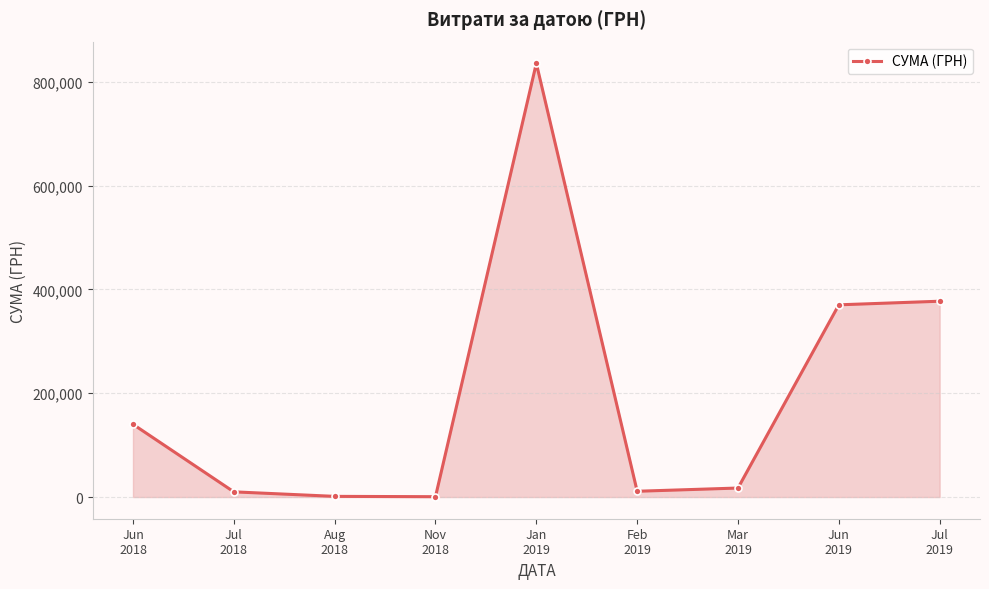

What is the value of the 9th point from the left?

377221.9